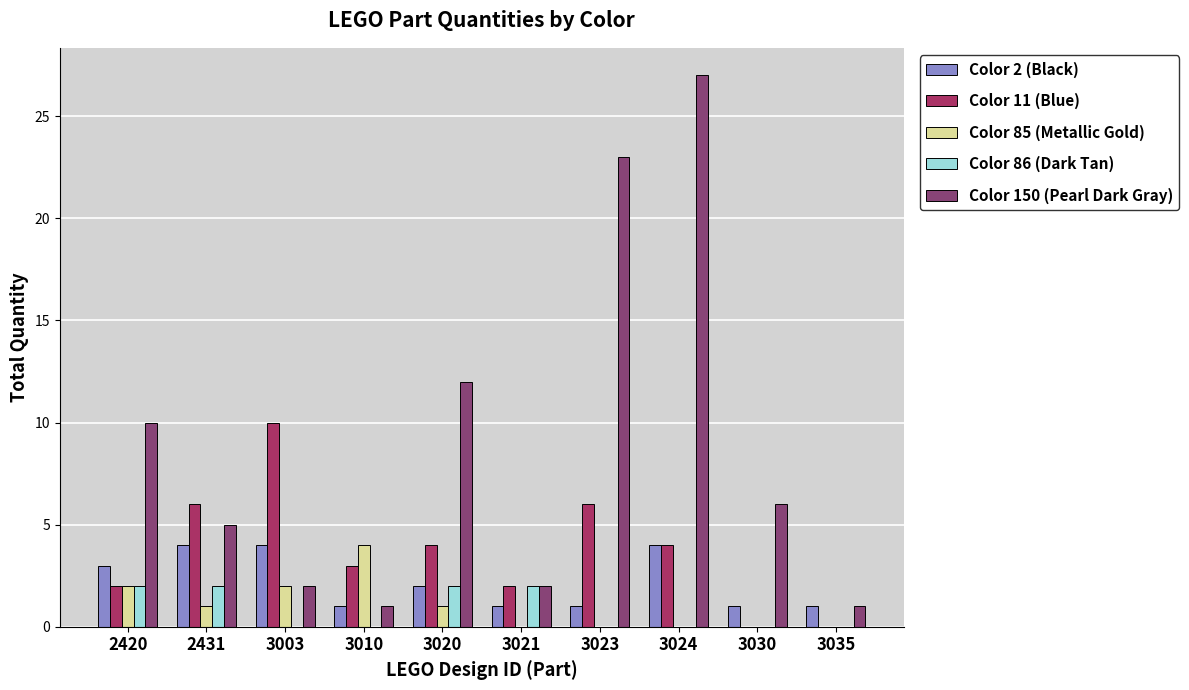

At which category does the chart reach its peak across all series?

3024